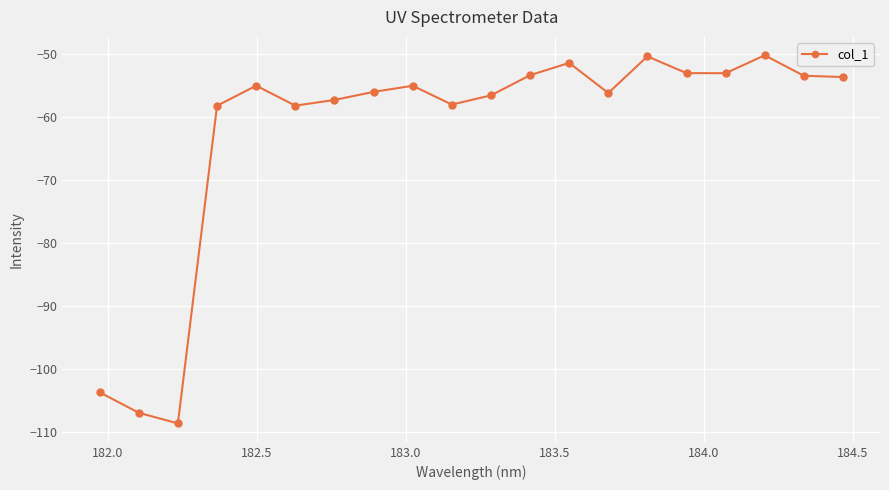

What is the value of the 11th point from the left?

-56.6